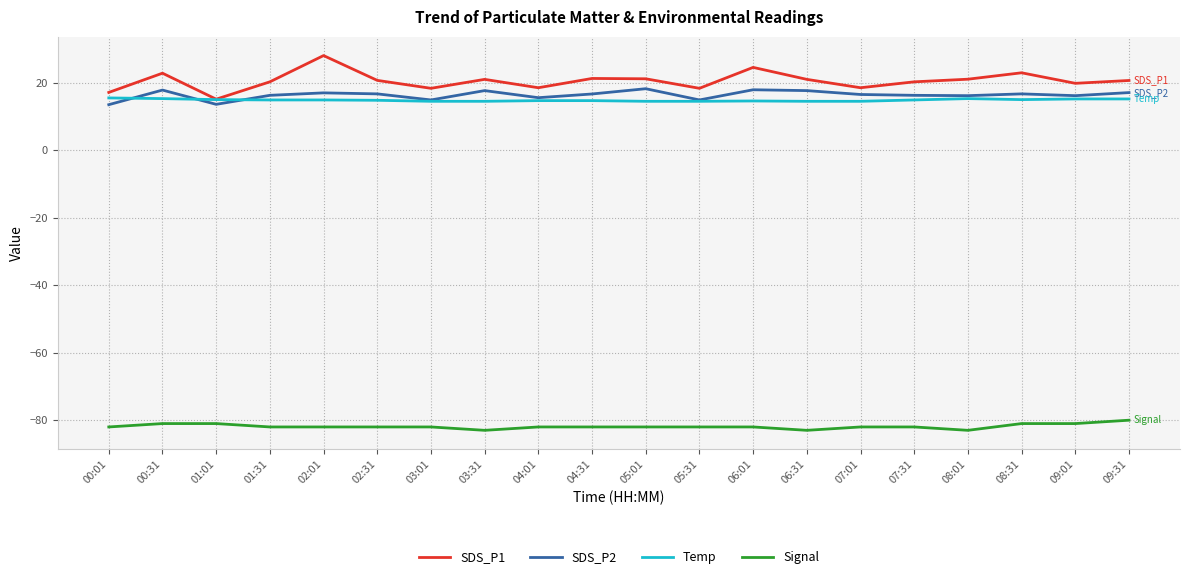

What position from the right is 02:01?

16